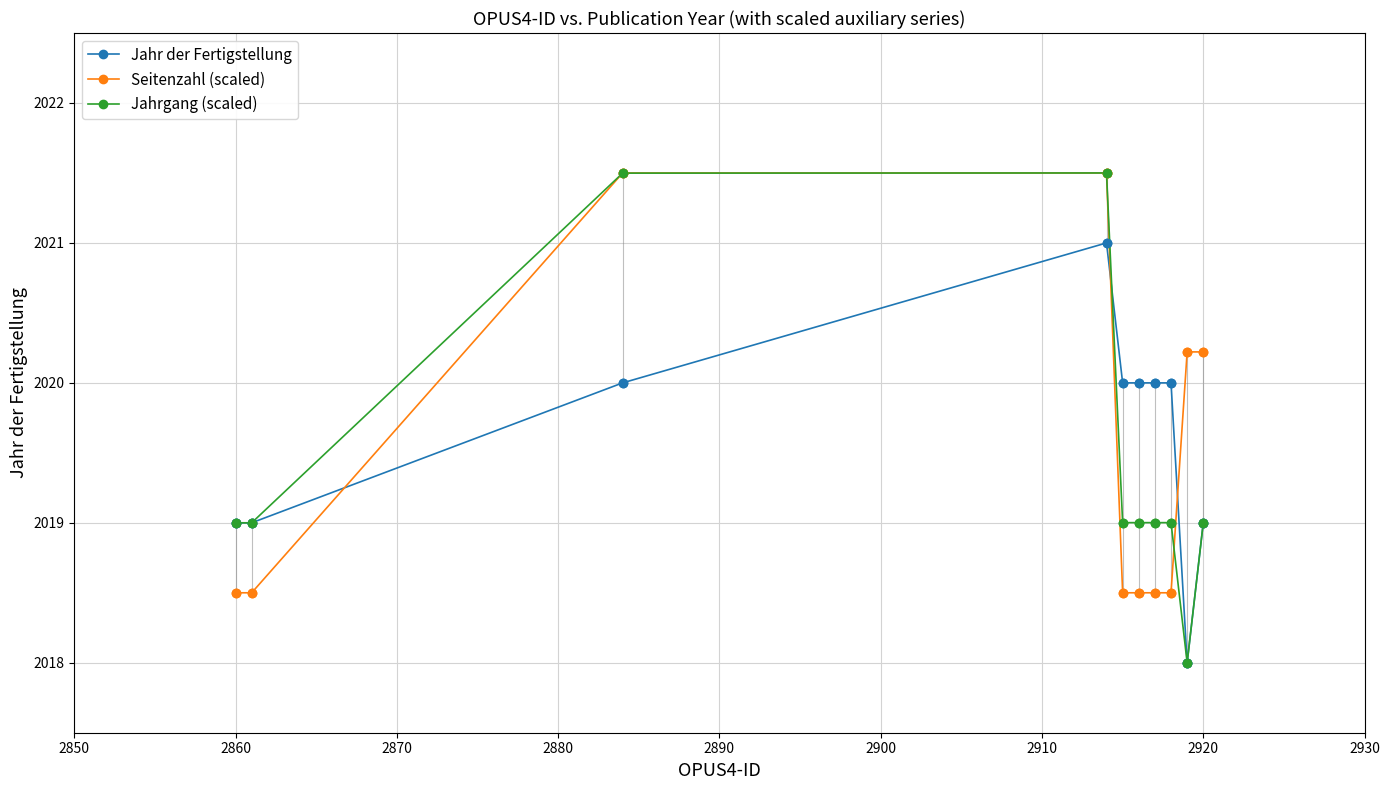

Which series has the widest spread of values?

Jahrgang (scaled)